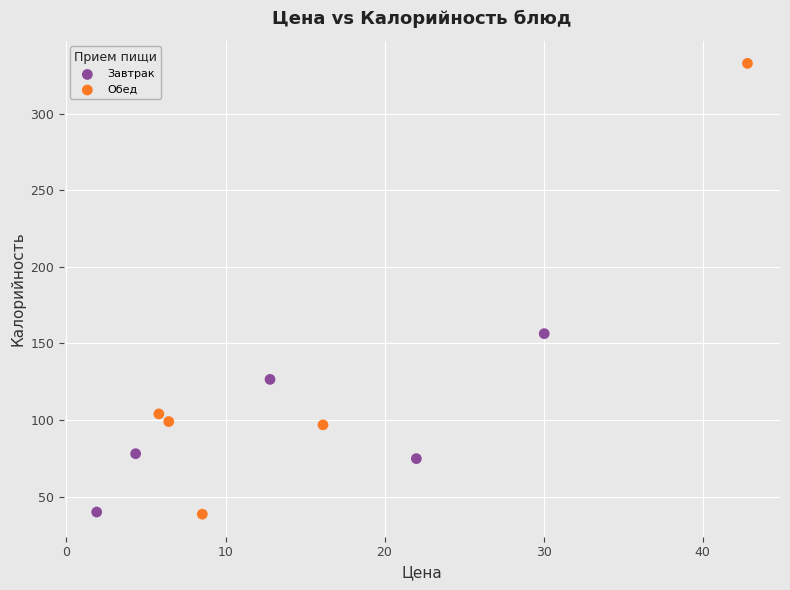

Which series has the largest Y range (max minus min)?

Обед